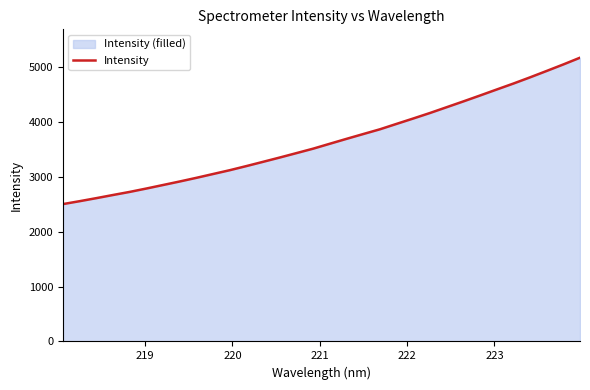

What is the maximum value shown in the chart?

5174.6